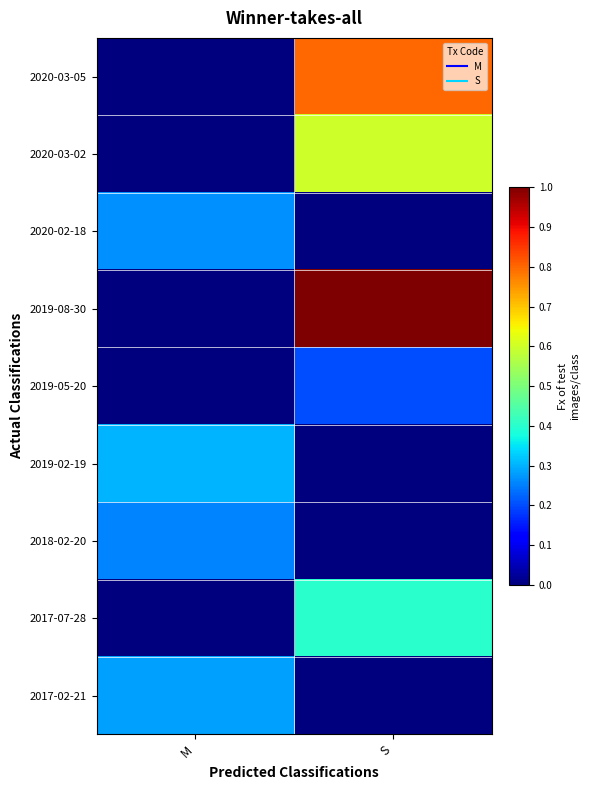

Which label corresponds to the largest value in the chart?

S